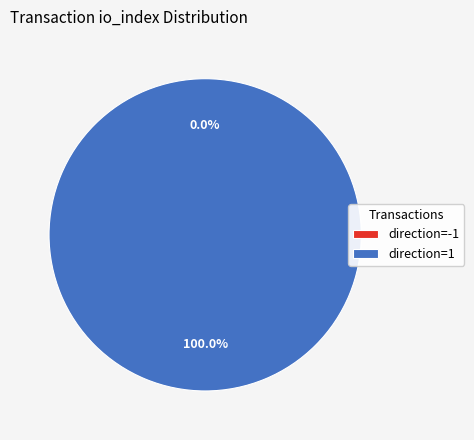

To the nearest percent, what is the combined percentage of direction=-1 and direction=1?

100%